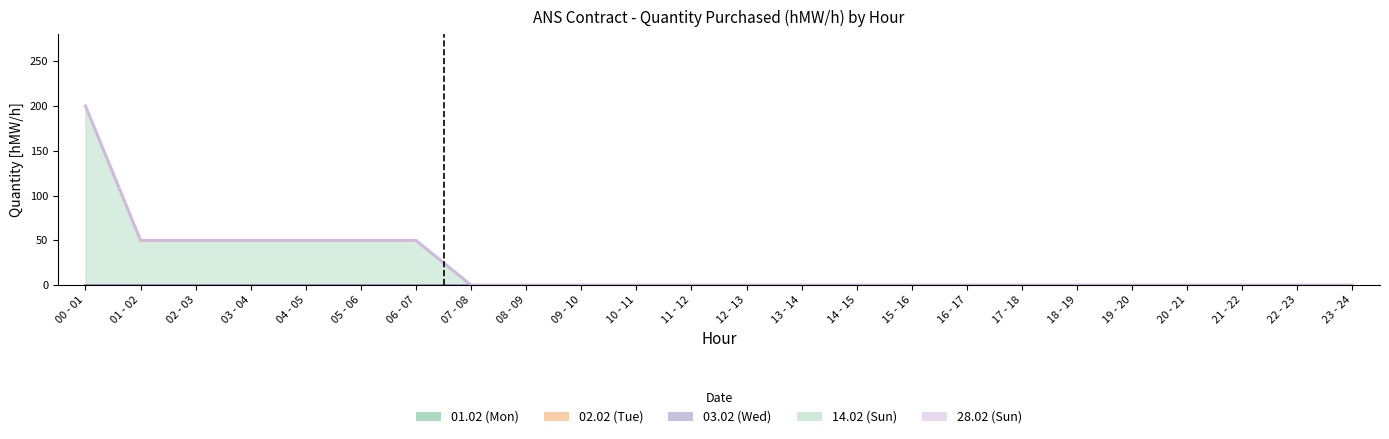

Reading left to right, transcribe all the data shown in this chart.

01.02 (Mon): 0	0	0	0	0	0	0	0	0	0	0	0	0	0	0	0	0	0	0	0	0	0	0	0
02.02 (Tue): 0	0	0	0	0	0	0	0	0	0	0	0	0	0	0	0	0	0	0	0	0	0	0	0
03.02 (Wed): 0	0	0	0	0	0	0	0	0	0	0	0	0	0	0	0	0	0	0	0	0	0	0	0
14.02 (Sun): 200	50	50	50	50	50	50	0	0	0	0	0	0	0	0	0	0	0	0	0	0	0	0	0
28.02 (Sun): 0	0	0	0	0	0	0	0	0	0	0	0	0	0	0	0	0	0	0	0	0	0	0	0